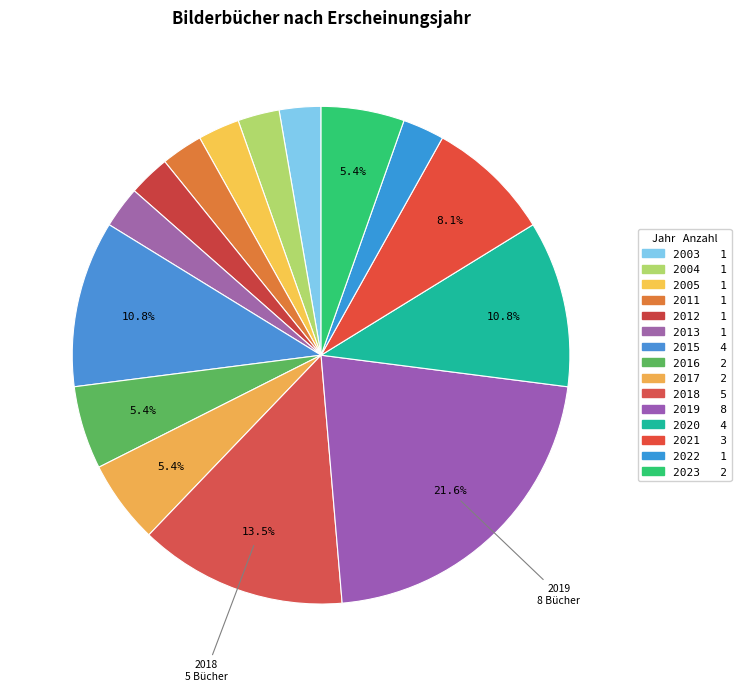

Is it true that 2012 is 3% of the pie?

True